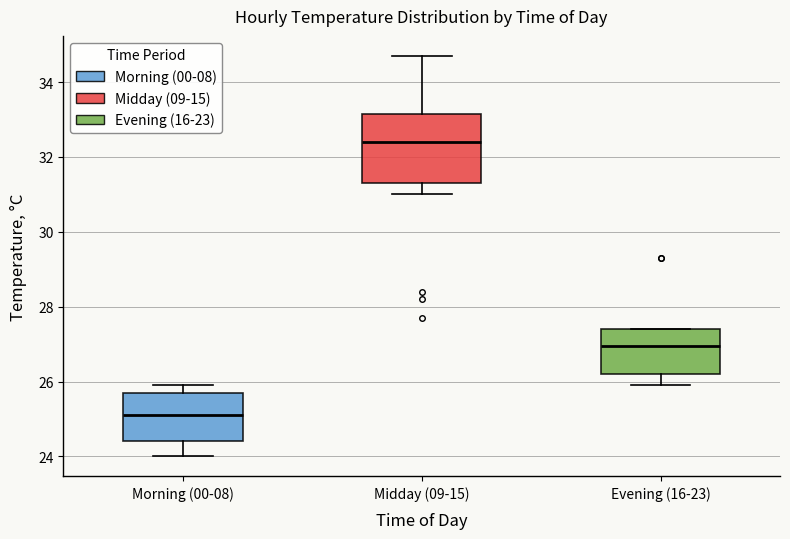

Reading left to right, transcribe this box plot: for each box, give where its median line is, the range the box spans, and where its two whiskers end, as read against the y-axis. The values are not printed on the chart, so give them approximately, as read against the axis.

Morning (00-08): median 25.2, box 24.4 to 25.8, whiskers 24.0 to 26.0
Midday (09-15): median 32.4, box 31.4 to 33.2, whiskers 31.0 to 34.8
Evening (16-23): median 27.0, box 26.2 to 27.4, whiskers 26.0 to 27.4